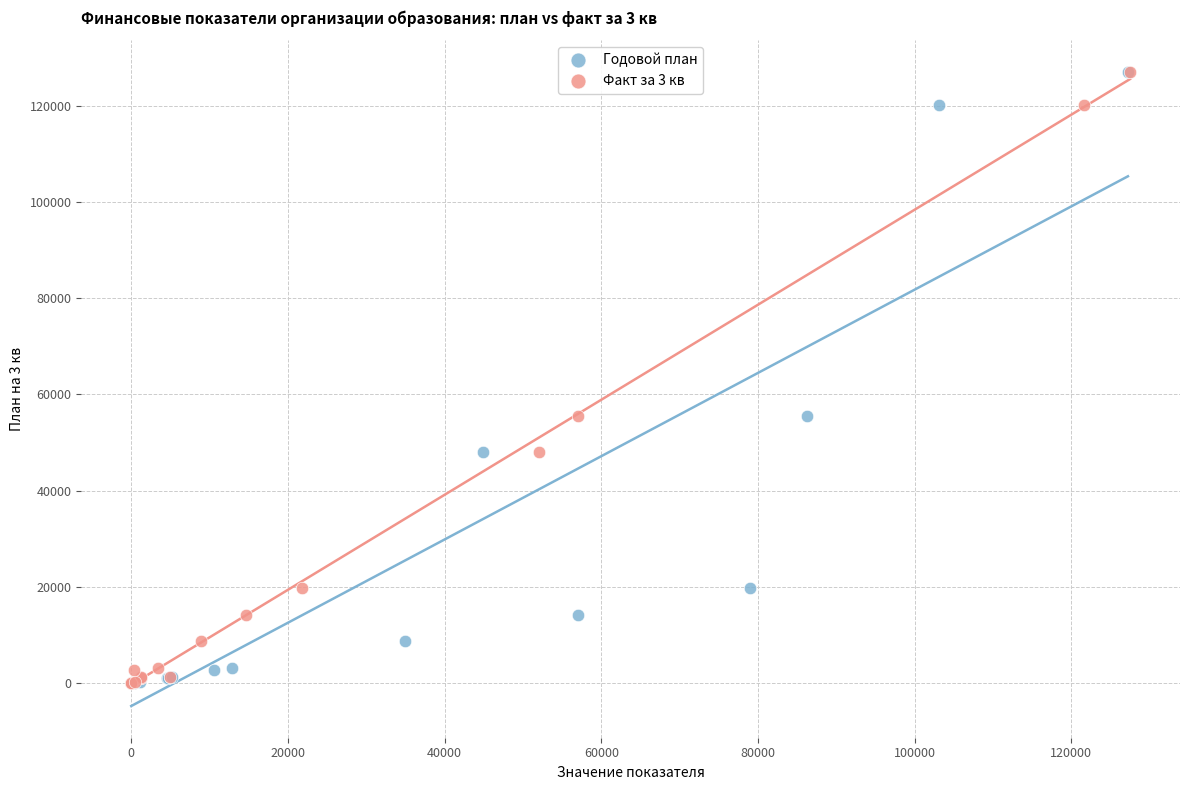

What are all the series names shown in the legend?

Годовой план, Факт за 3 кв